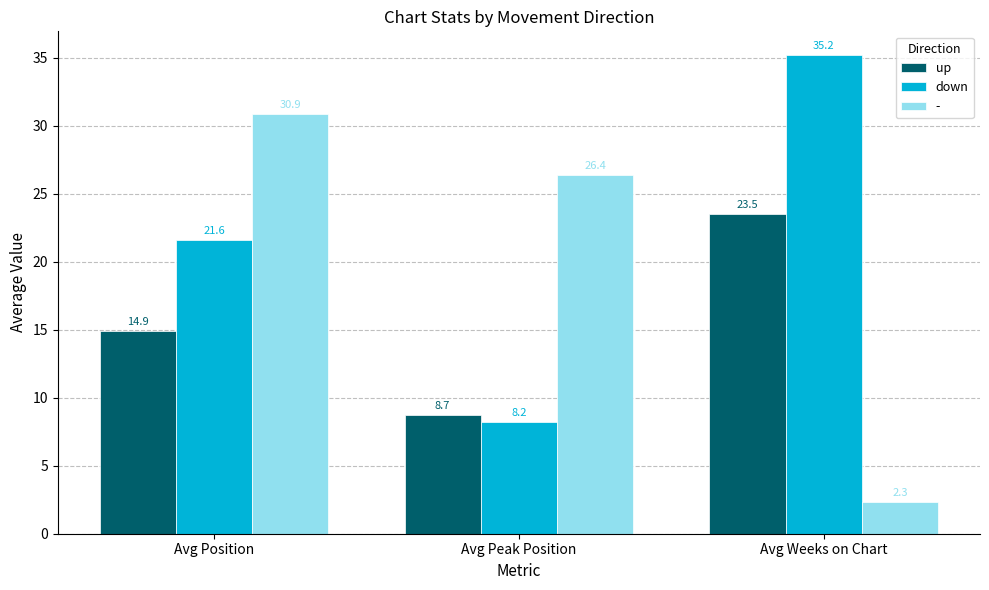

How many data points in down are above 21?

2